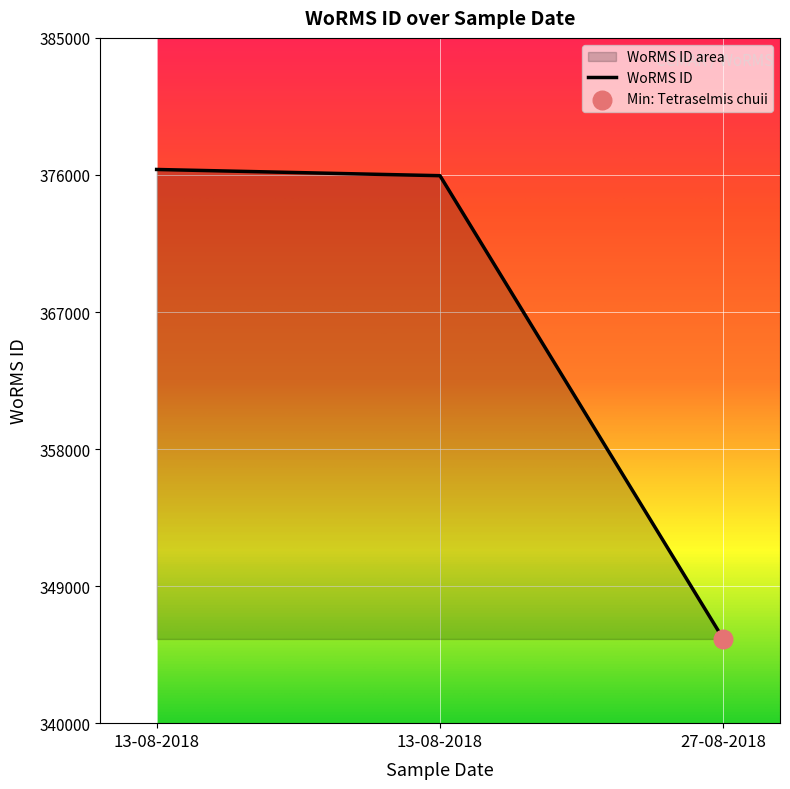

What is the change in value from 13-08-2018 to 27-08-2018?

-30831